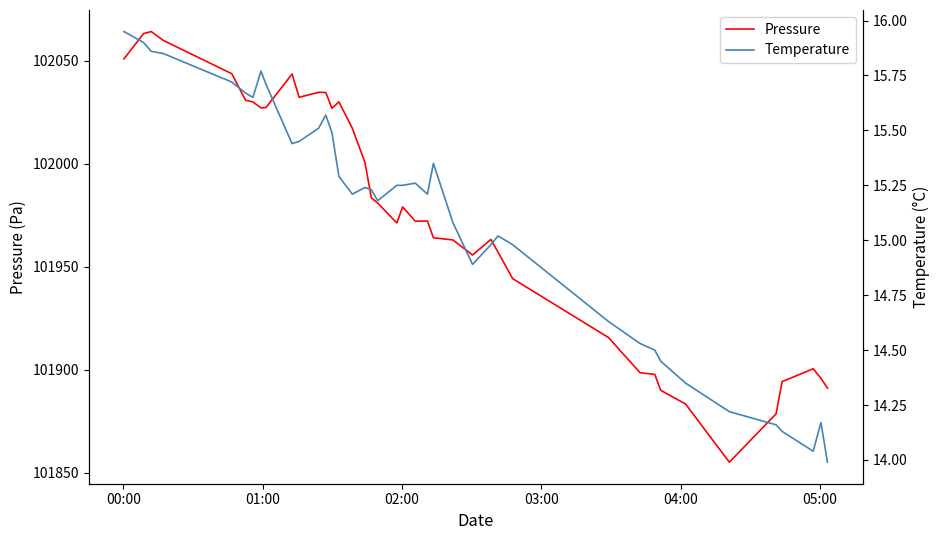

Is the value of Pressure at 12 greater than the value of Temperature at 27?

Yes